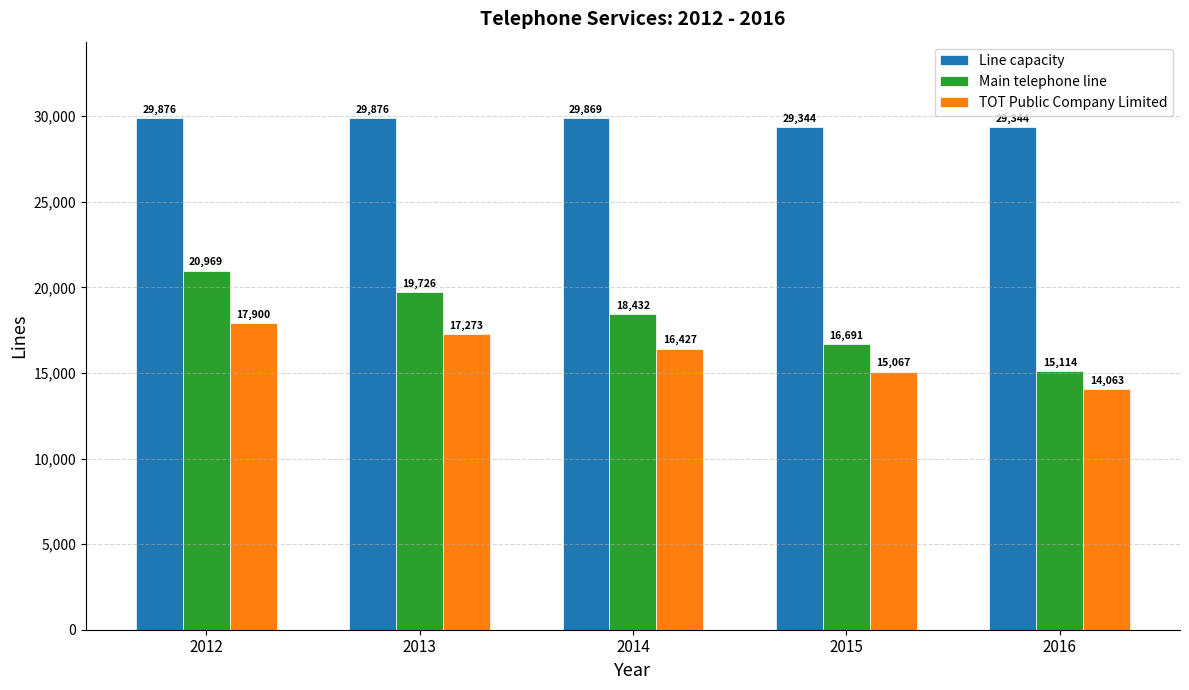

The Main telephone line series shows 19726 at 2013. True or false?

True